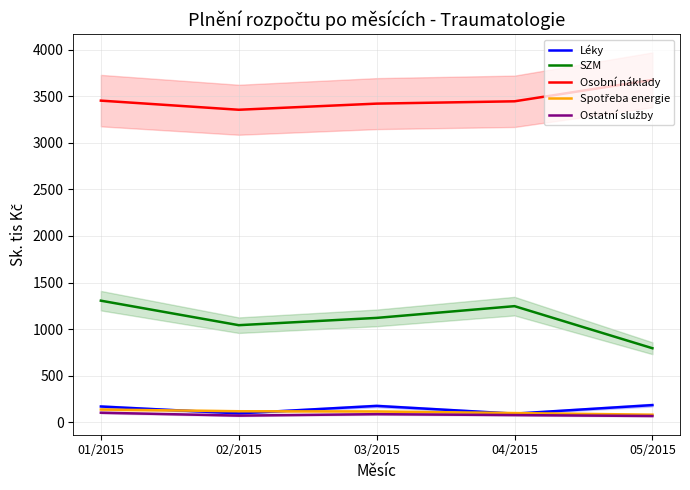

What is the difference between the second highest and minimum values in the Osobní náklady series?

97.9